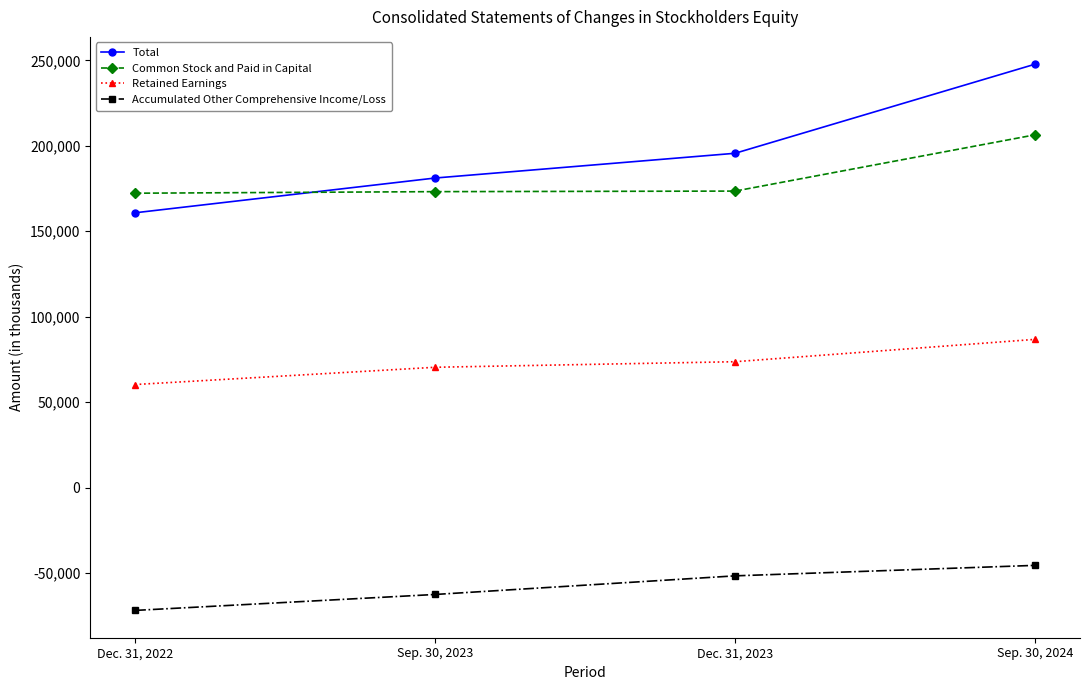

List the labels in order of Total value, largest first.

Sep. 30, 2024, Dec. 31, 2023, Sep. 30, 2023, Dec. 31, 2022